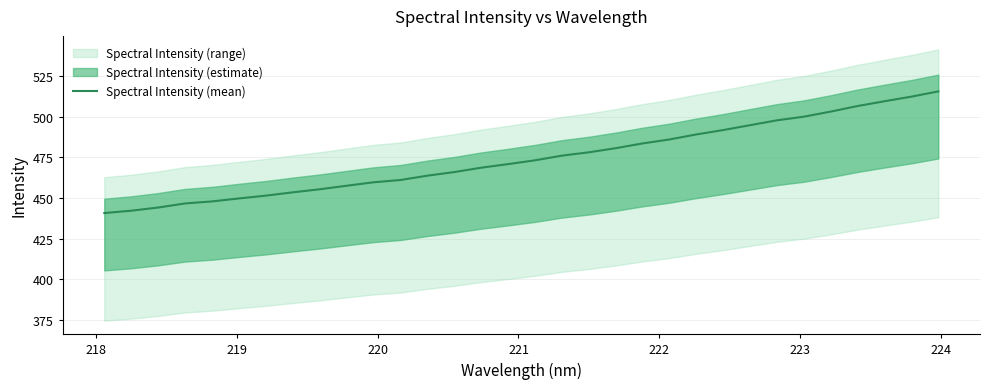

Does the chart have visible grid lines?

Yes